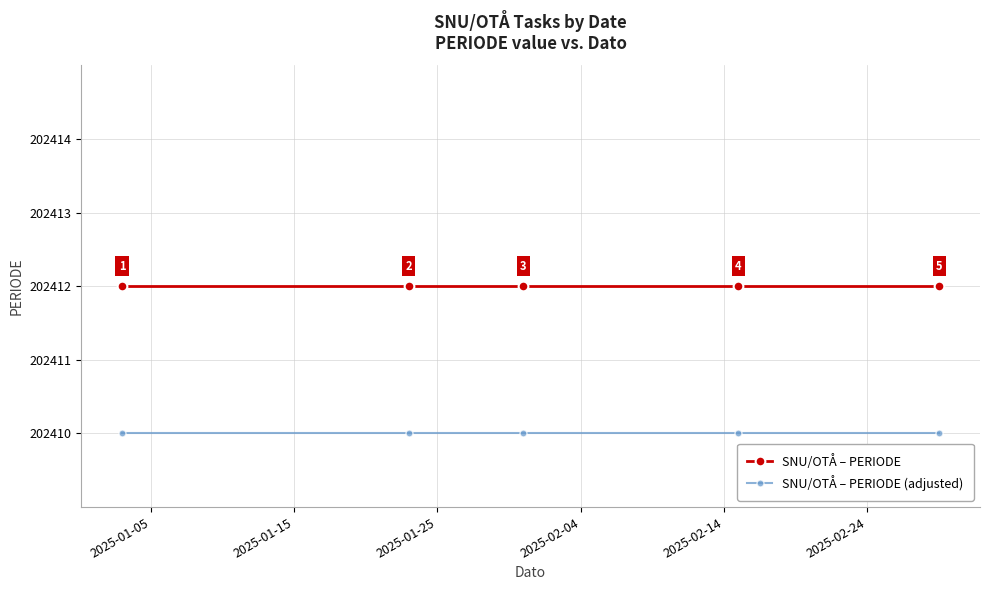

What is the lowest value of the SNU/OTÅ – PERIODE series?

202412